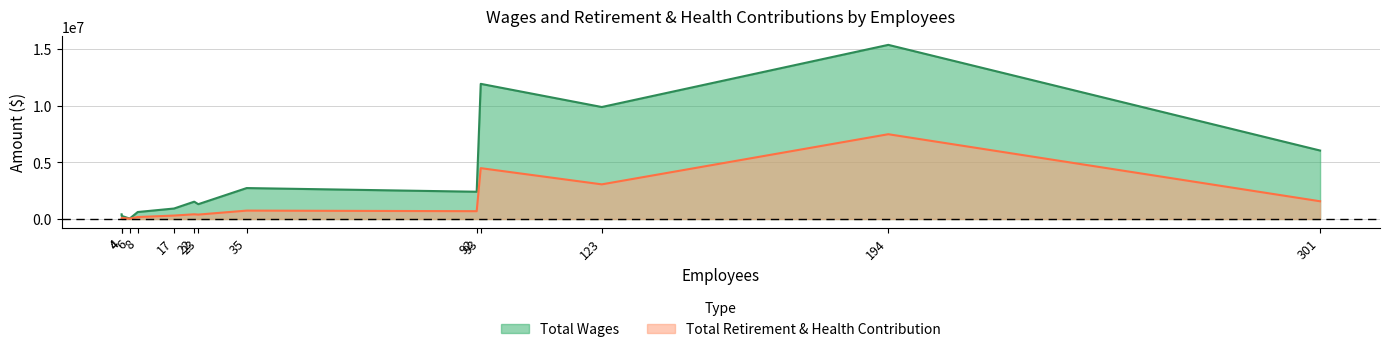

Is it true that Total Retirement & Health Contribution equals 22984 at City Manager?

False